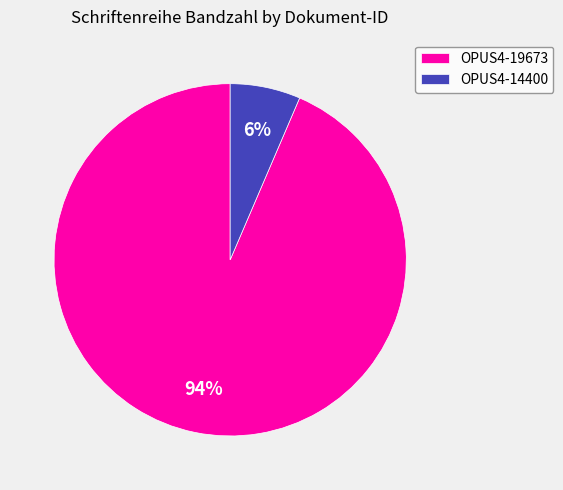

Do OPUS4-19673 and OPUS4-14400 together represent more than half of the pie?

Yes